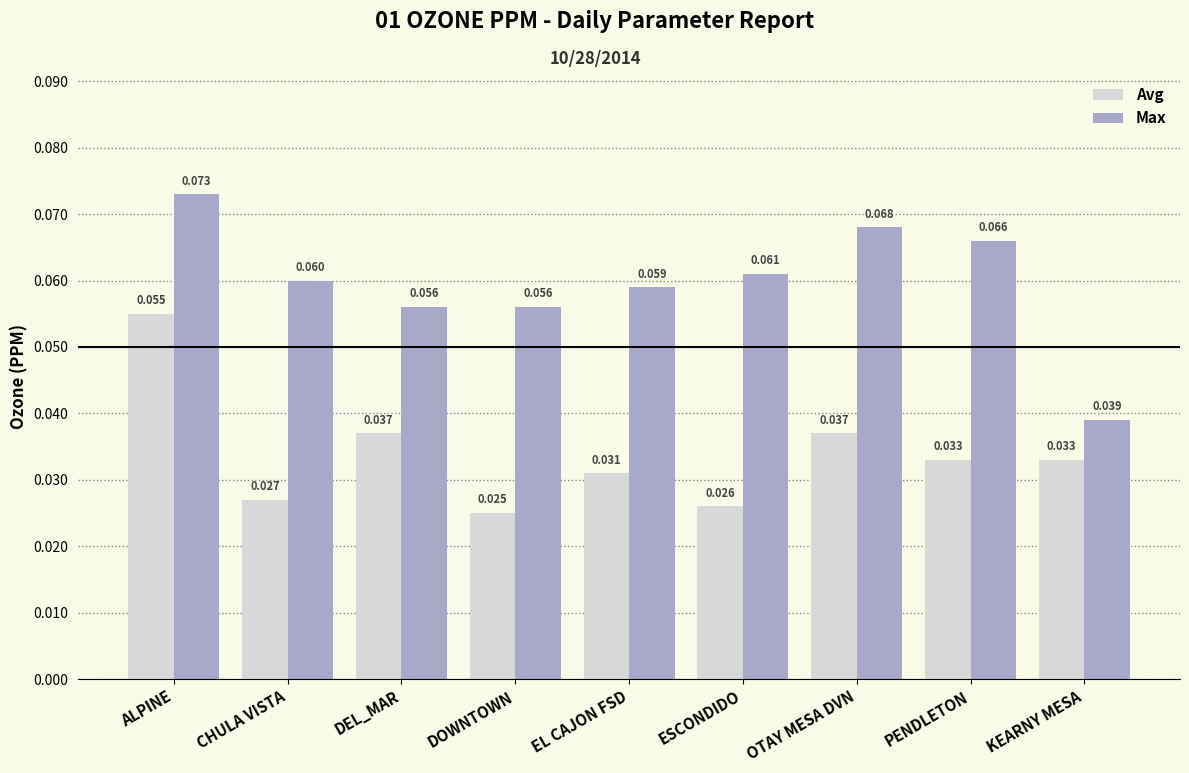

At which category is the sum across all series the highest?

ALPINE